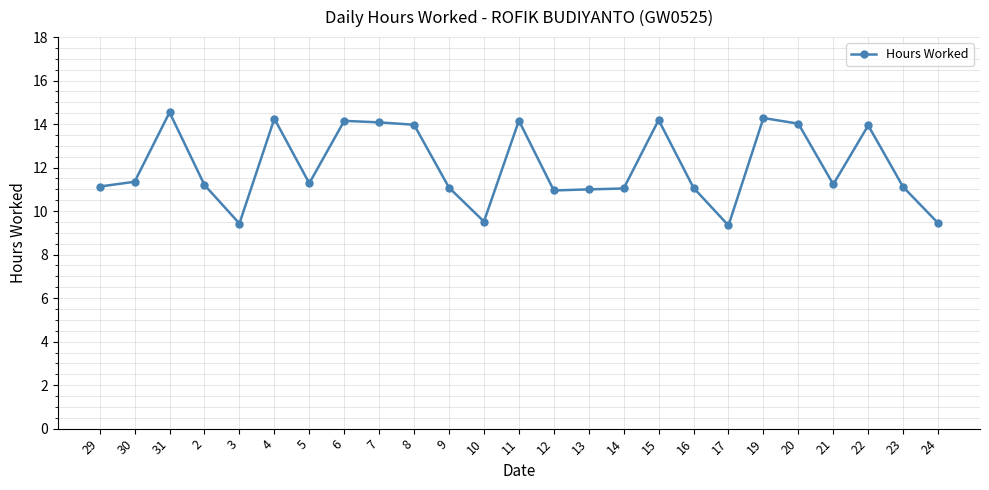

What is the sum of all values?

301.8